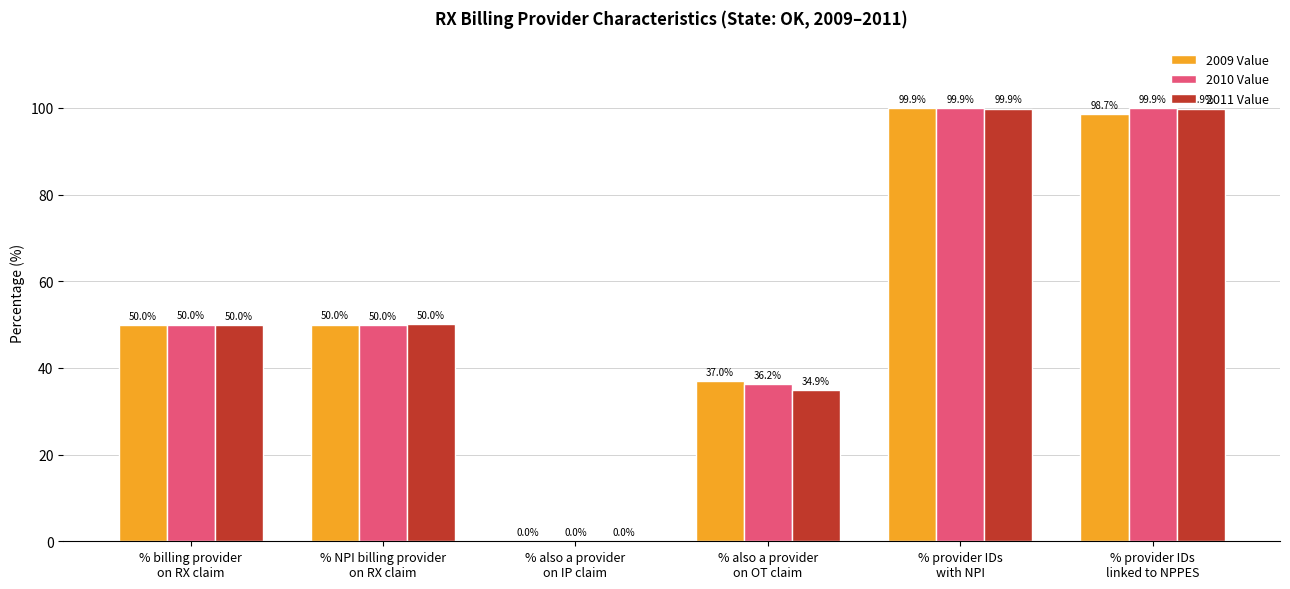

What is the highest value of the 2009 Value series?

99.9